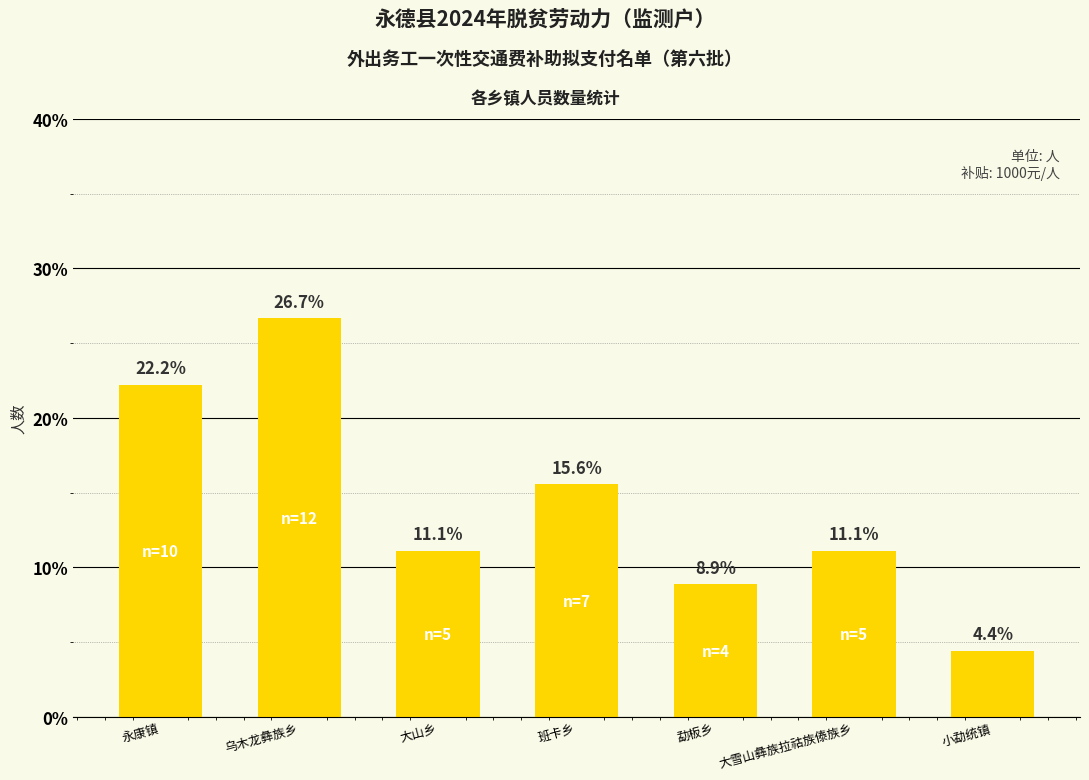

Approximately how many times larger is the value at 大雪山彝族拉祜族傣族乡 compared to 小勐统镇?

2.5